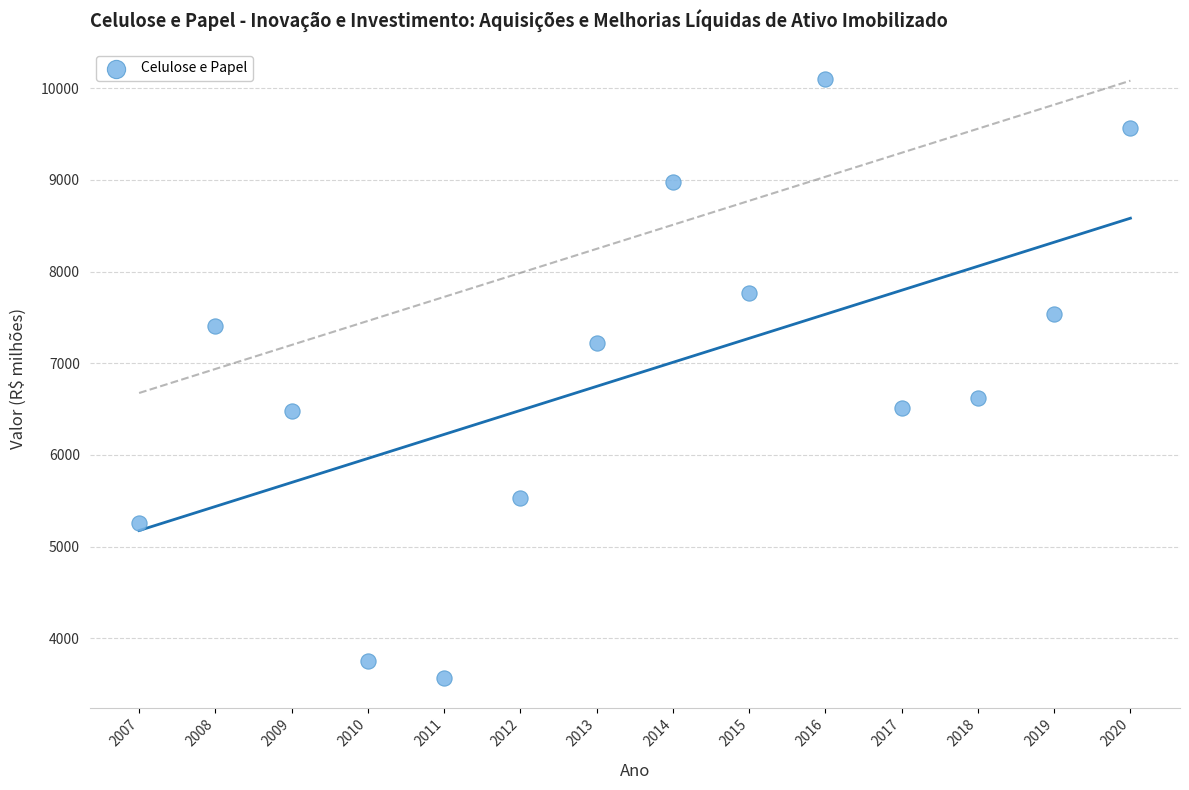

What is the range of Y values (max minus min)?

6532.6